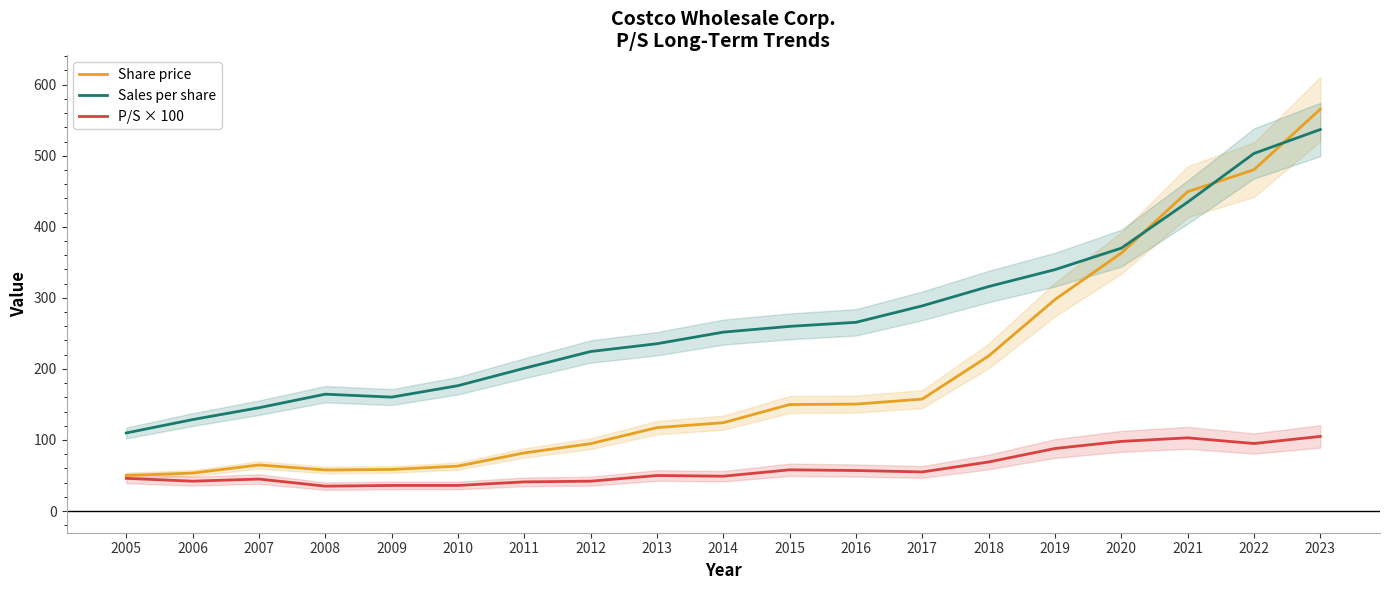

How many series are shown in this chart?

3